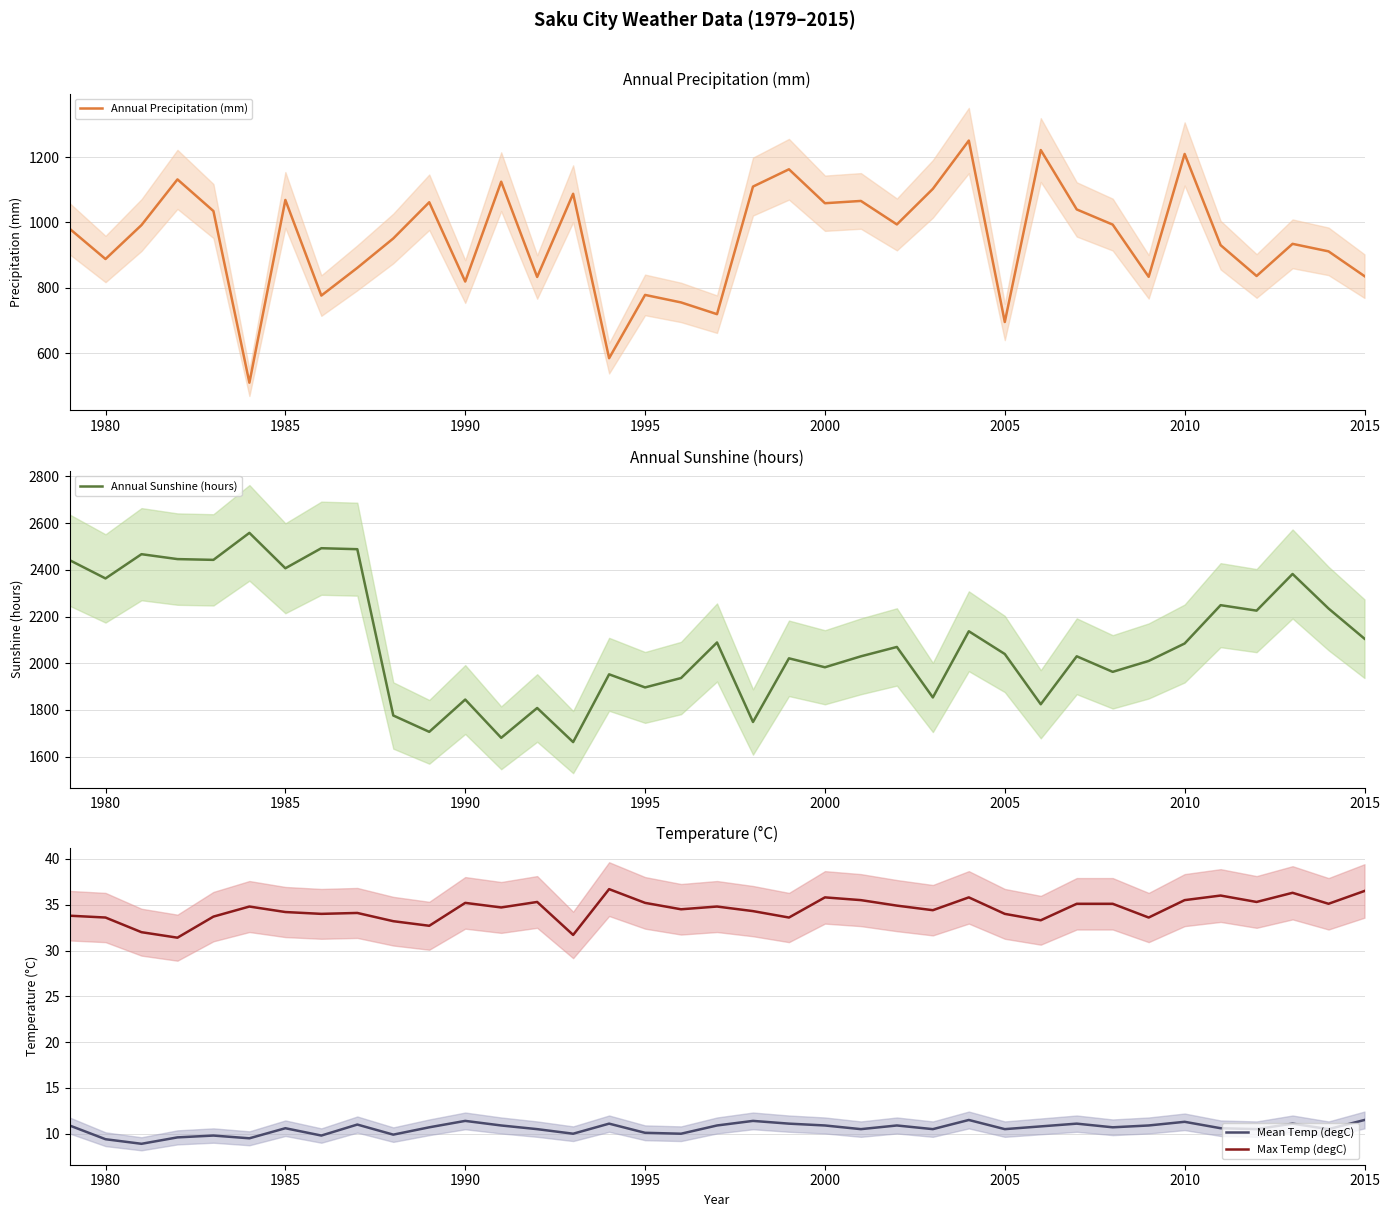

True or false: Max Temp (degC) and Mean Temp (degC) cross at least once.

False